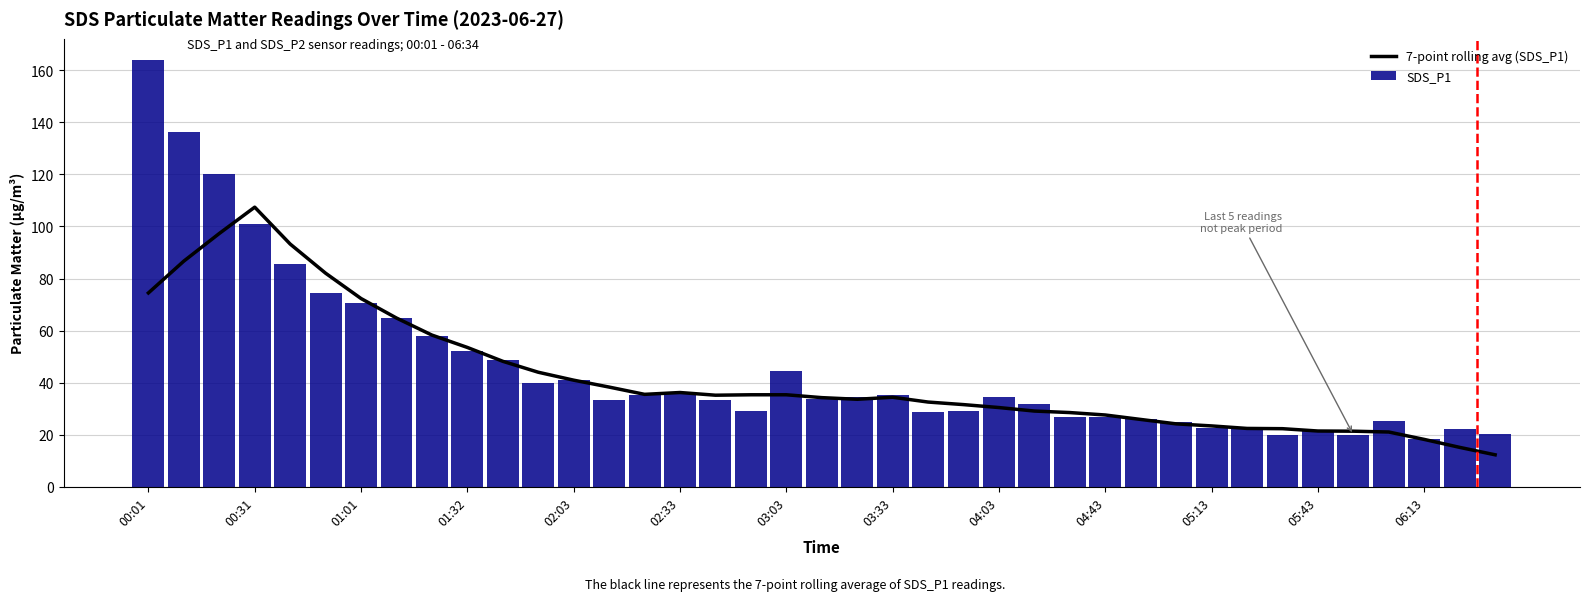

What is the difference between the maximum and second lowest values in the SDS_P1 series?

144.0